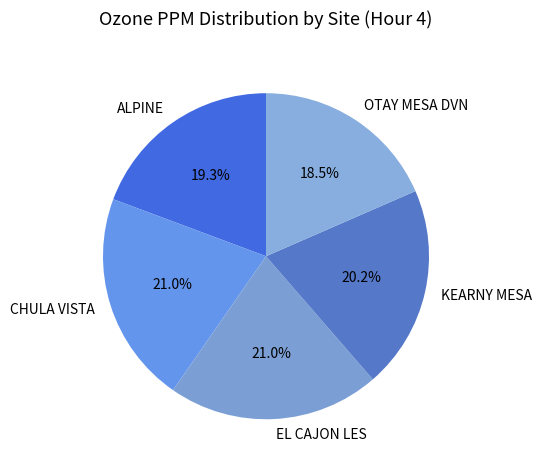

To the nearest percent, what percentage of the pie is CHULA VISTA?

21%